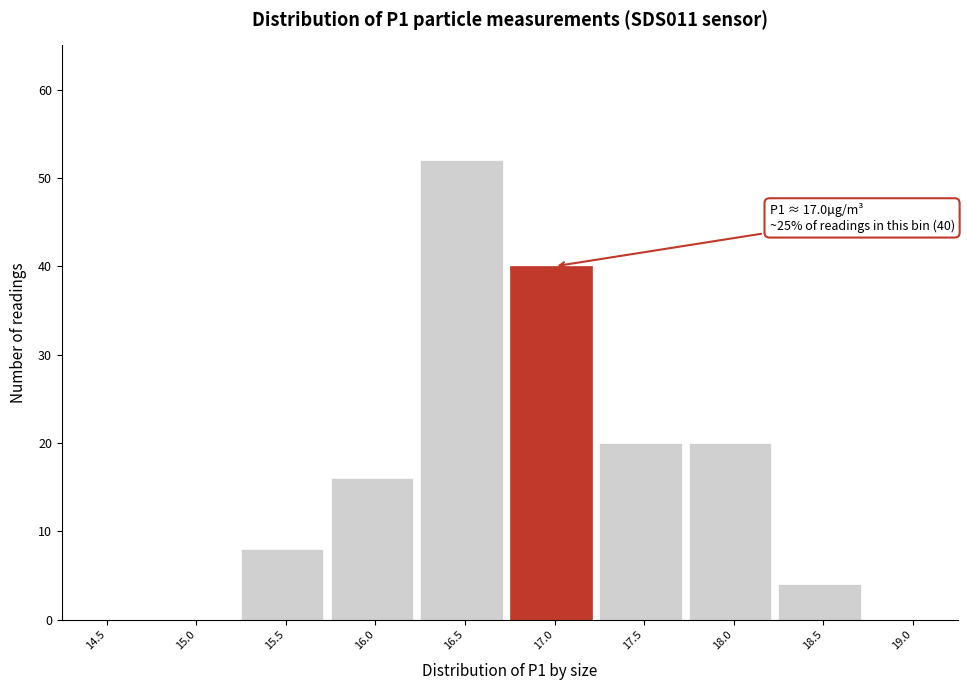

Reading right to left, extract all data points from this chart.

19.0=0	18.5=4	18.0=20	17.5=20	17.0=40	16.5=52	16.0=16	15.5=8	15.0=0	14.5=0